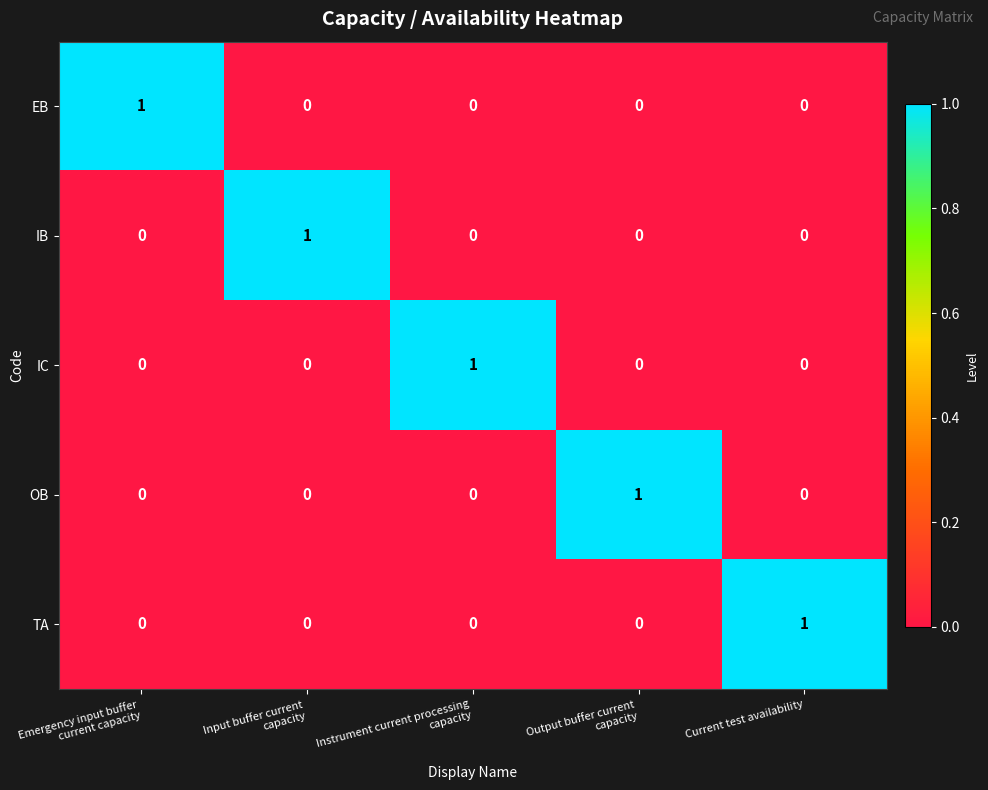

At how many categories does at least one series exceed 0?

5